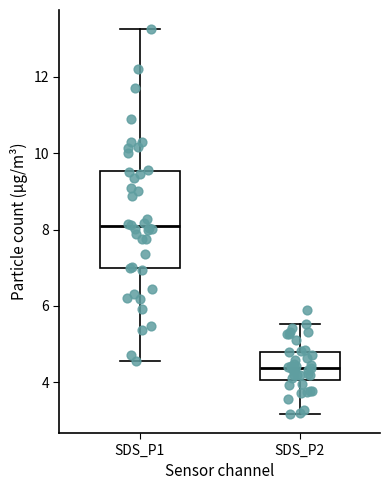

Where does the upper whisker of the box for SDS_P2 end on the y-axis? The values are not printed on the chart, so give them approximately, as read against the axis.

5.6